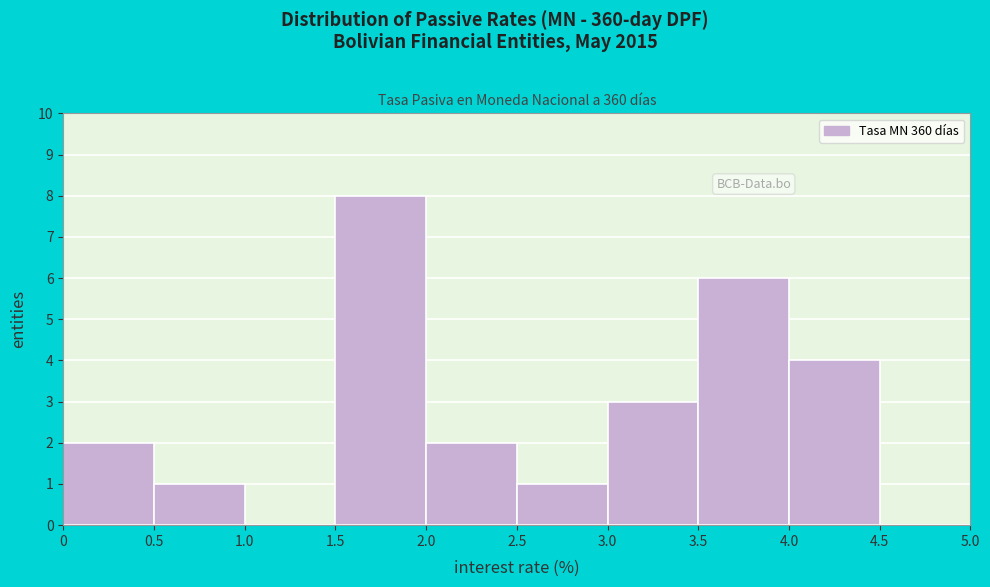

Reading left to right, transcribe this chart: for each bar, give the range it covers on the x-axis and its height. The values are not printed on the chart, so give them approximately, as read against the axis.

0 to 0.5: 2
0.5 to 1.0: 1
1.0 to 1.5: 0
1.5 to 2.0: 8
2.0 to 2.5: 2
2.5 to 3.0: 1
3.0 to 3.5: 3
3.5 to 4.0: 6
4.0 to 4.5: 4
4.5 to 5.0: 0